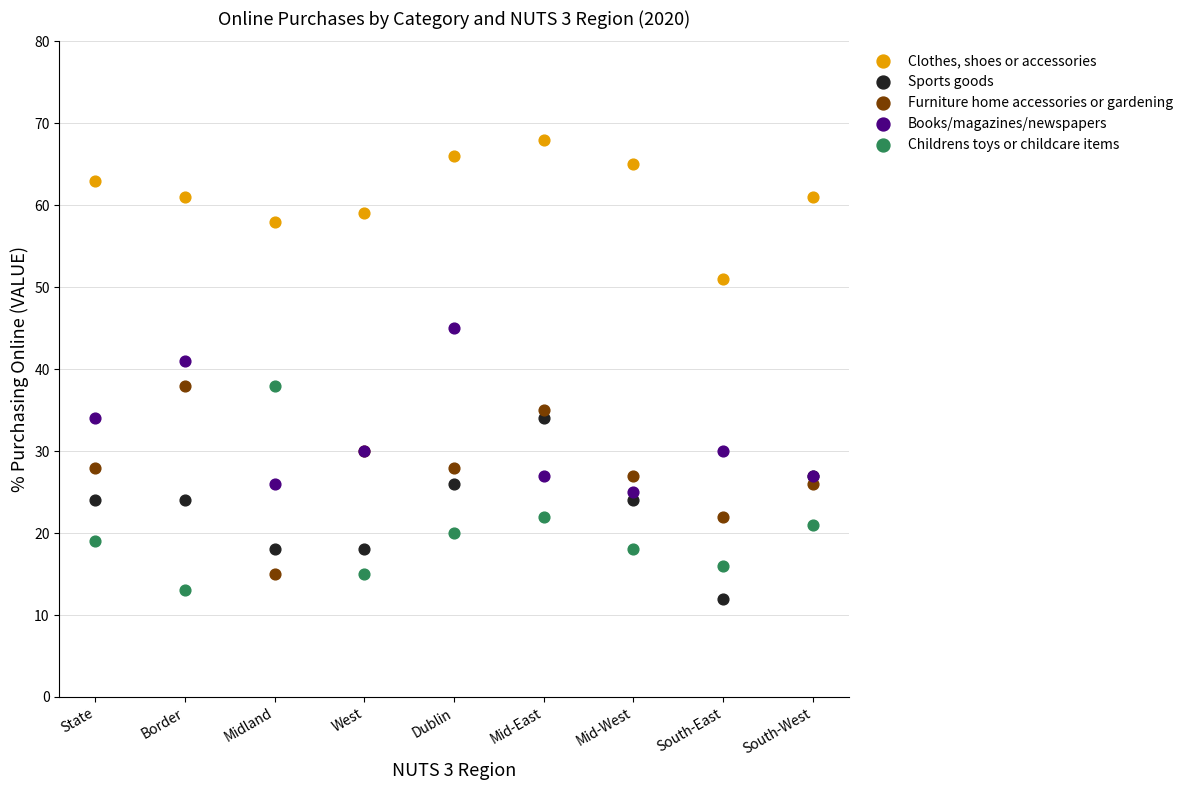

Which series reaches the minimum Y coordinate?

Sports goods